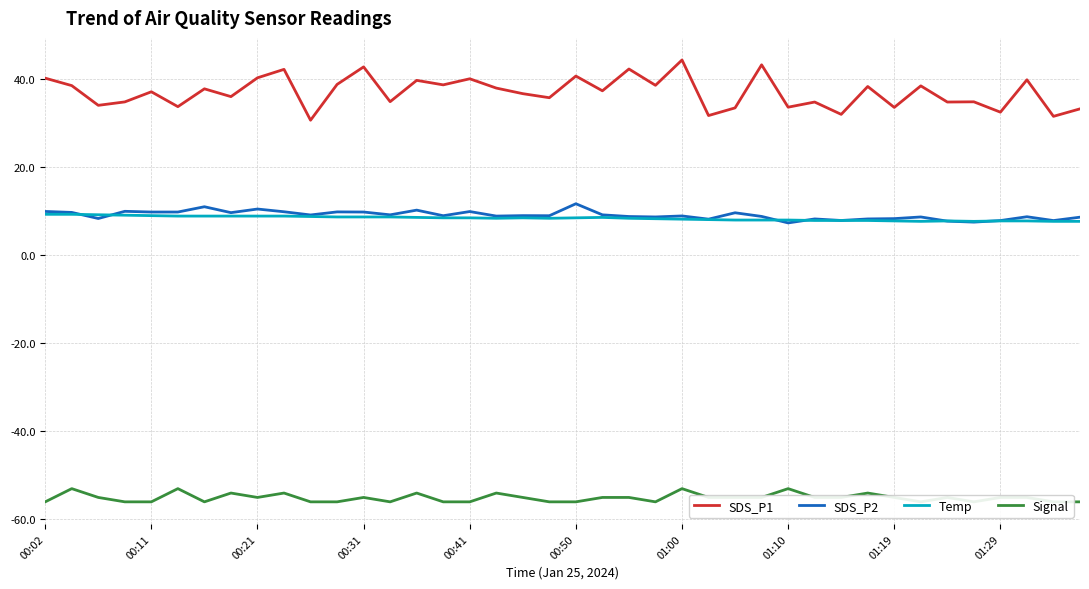

The value of SDS_P1 at 00:41 is 67.8. True or false?

False